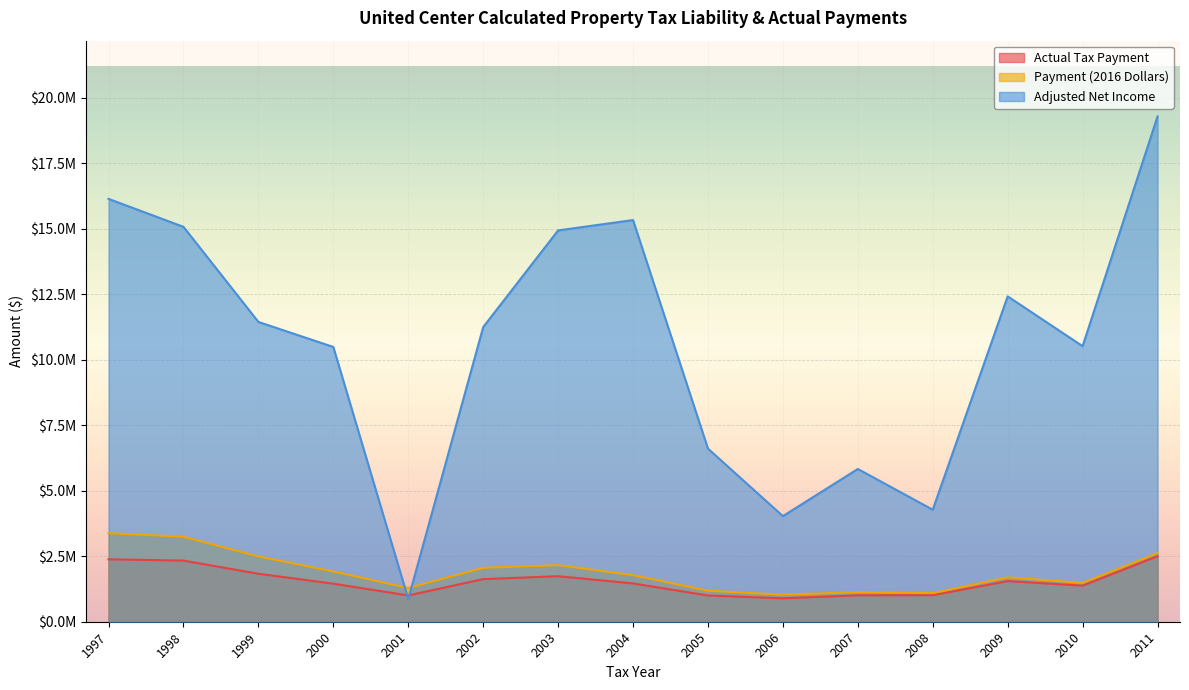

The Actual Tax Payment series shows 1461588.0 at 2004. True or false?

True